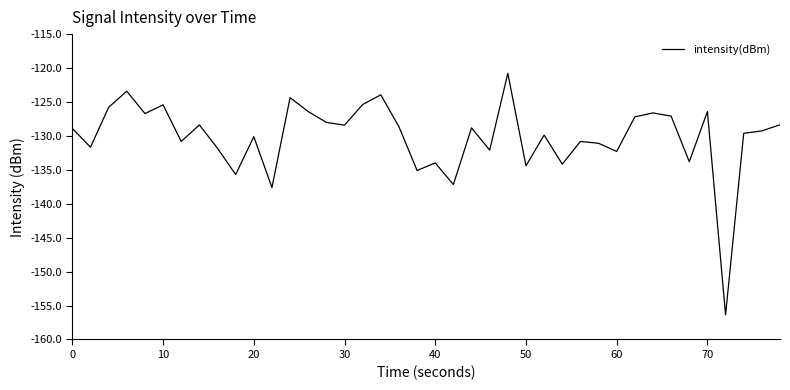

What is the difference between the maximum and minimum values?

35.6